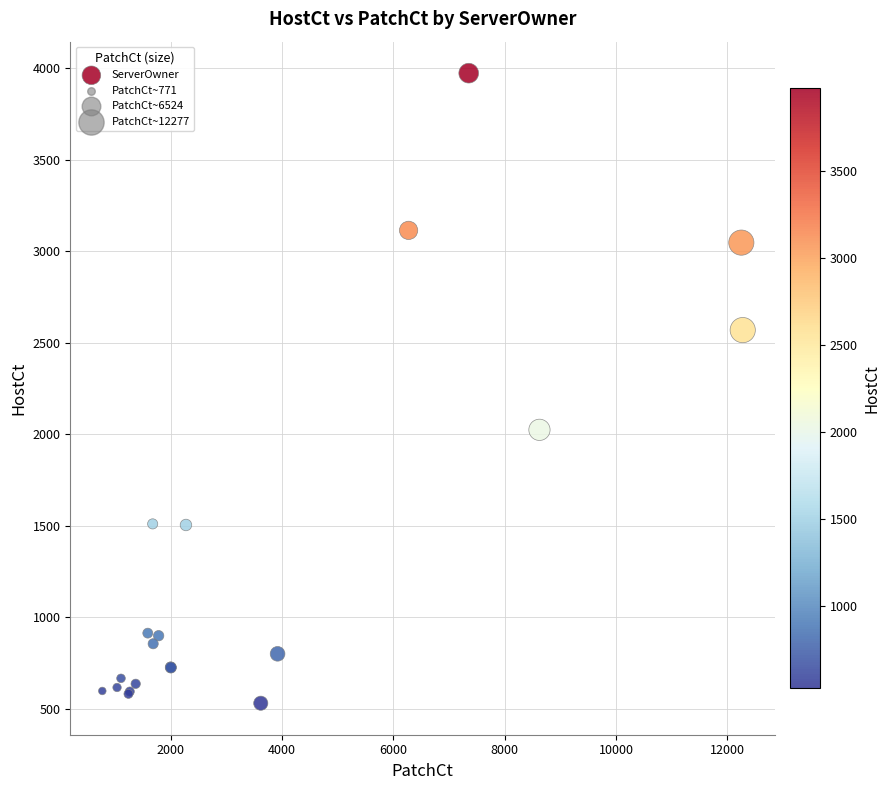

What Y value in the scatter plot is closest to 2250?

2023